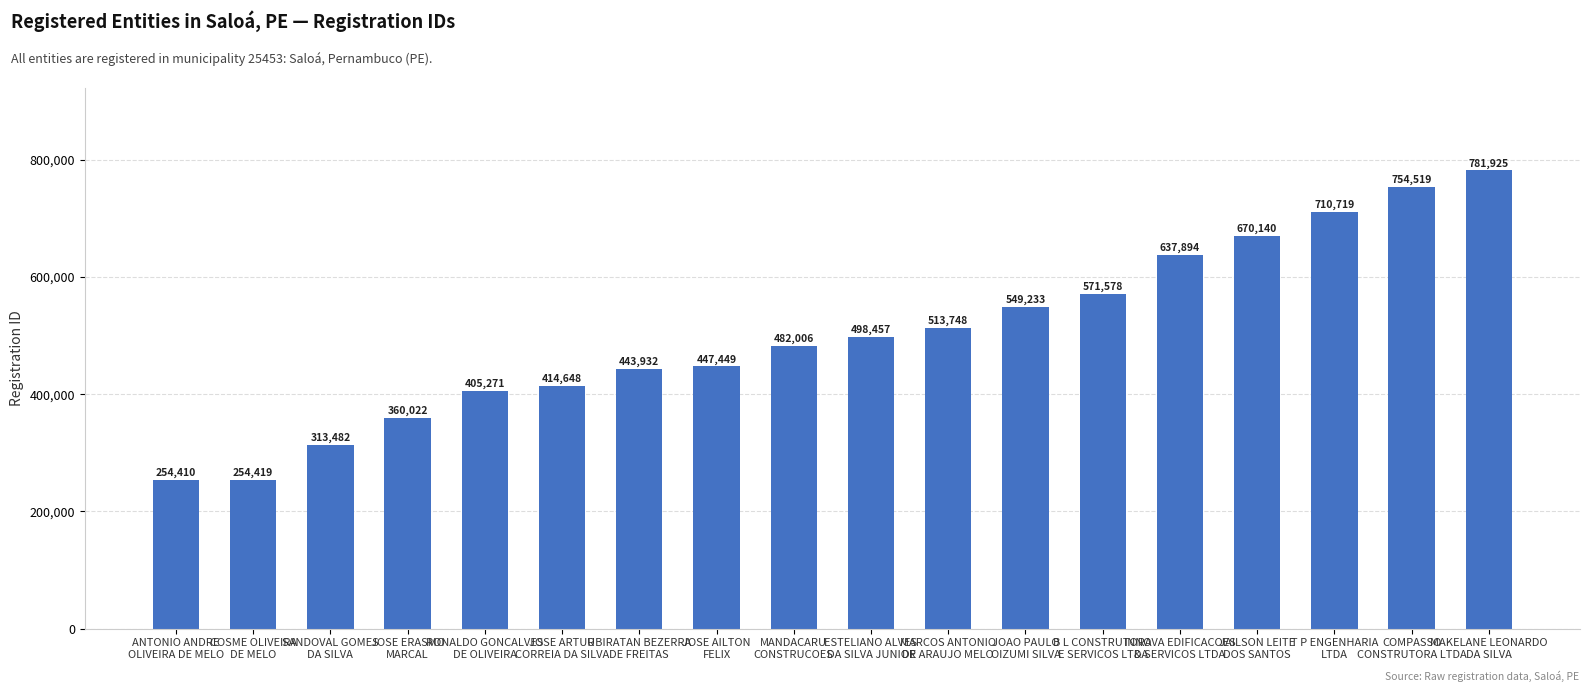

What is the difference between the second highest and minimum values?

500109